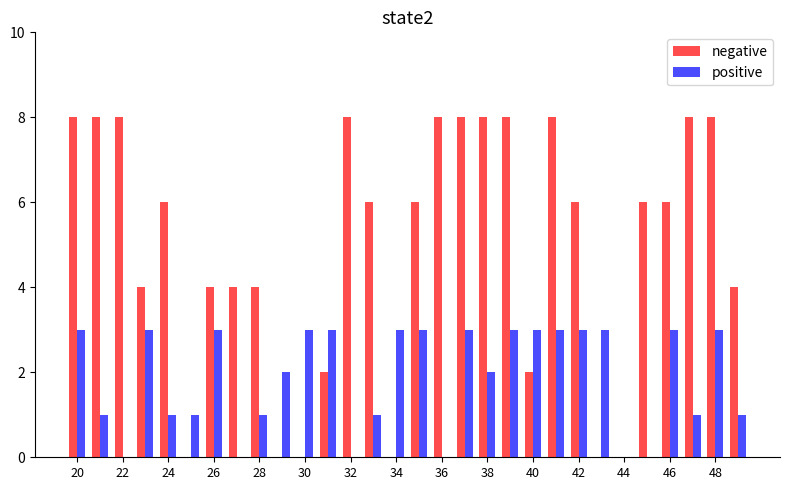

Which series has the largest total across all categories?

negative